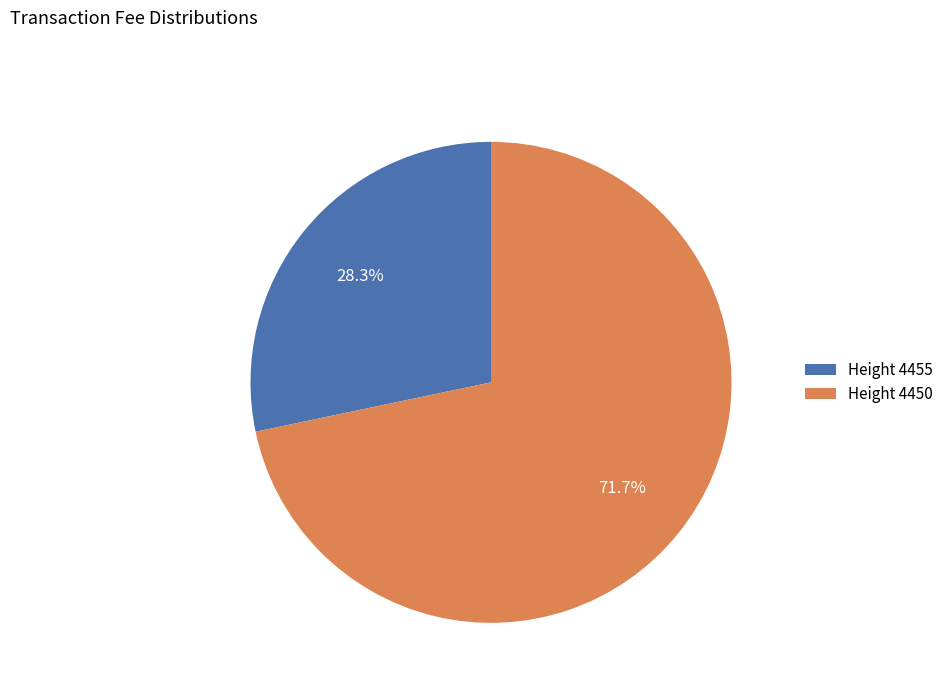

Does Height 4450 represent more than half of the total?

Yes